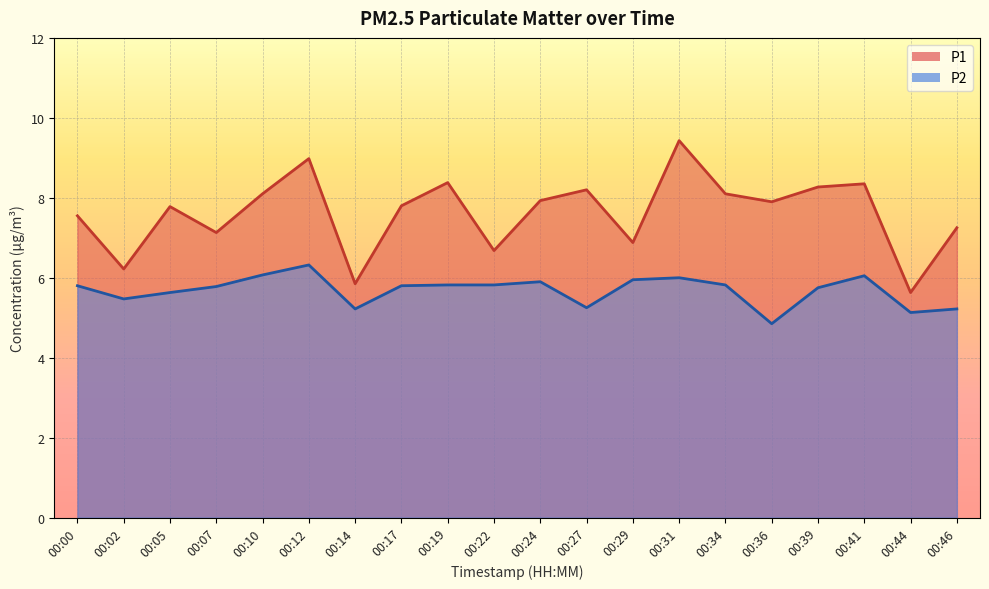

The value of P1 at 00:05 is 7.8. True or false?

True